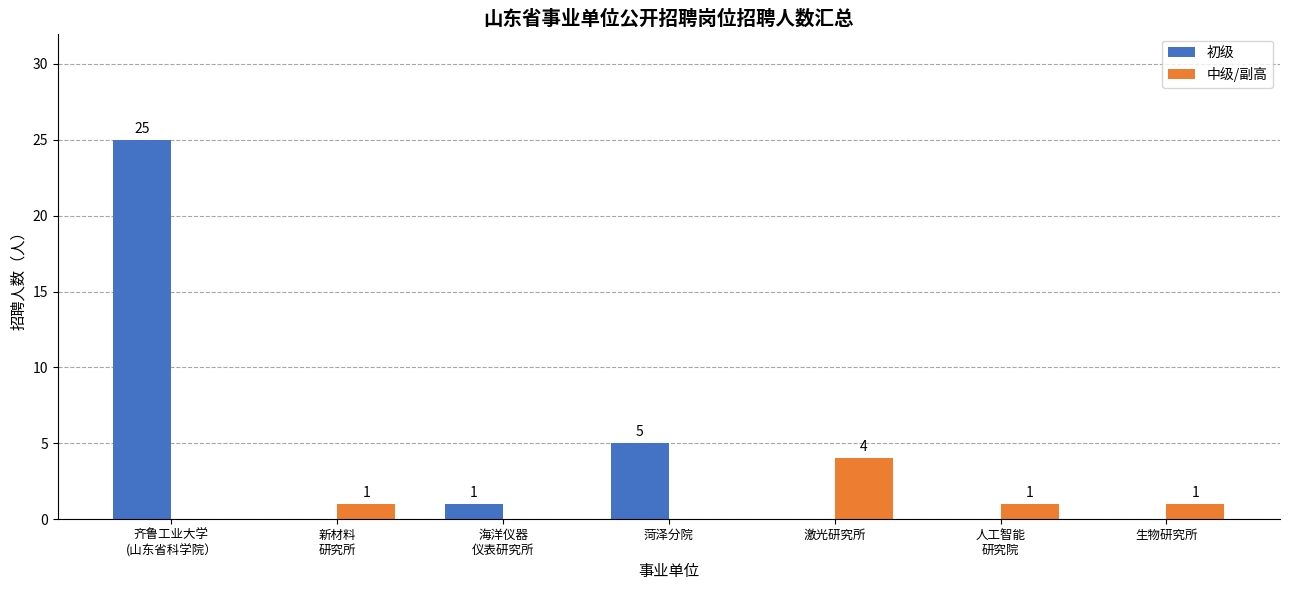

Reading left to right, list all the values displayed in this chart.

初级: 齐鲁工业大学
(山东省科学院）=25	新材料
研究所=0	海洋仪器
仪表研究所=1	菏泽分院=5	激光研究所=0	人工智能
研究院=0	生物研究所=0
中级/副高: 齐鲁工业大学
(山东省科学院）=0	新材料
研究所=1	海洋仪器
仪表研究所=0	菏泽分院=0	激光研究所=4	人工智能
研究院=1	生物研究所=1